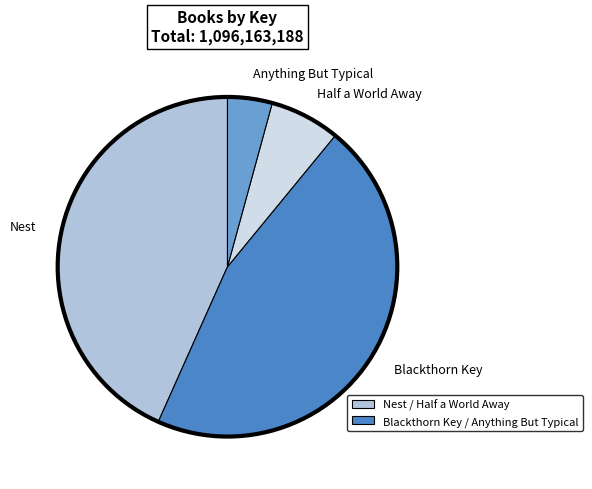

What is the ratio of the value at Blackthorn Key to the value at Half a World Away?

6.8